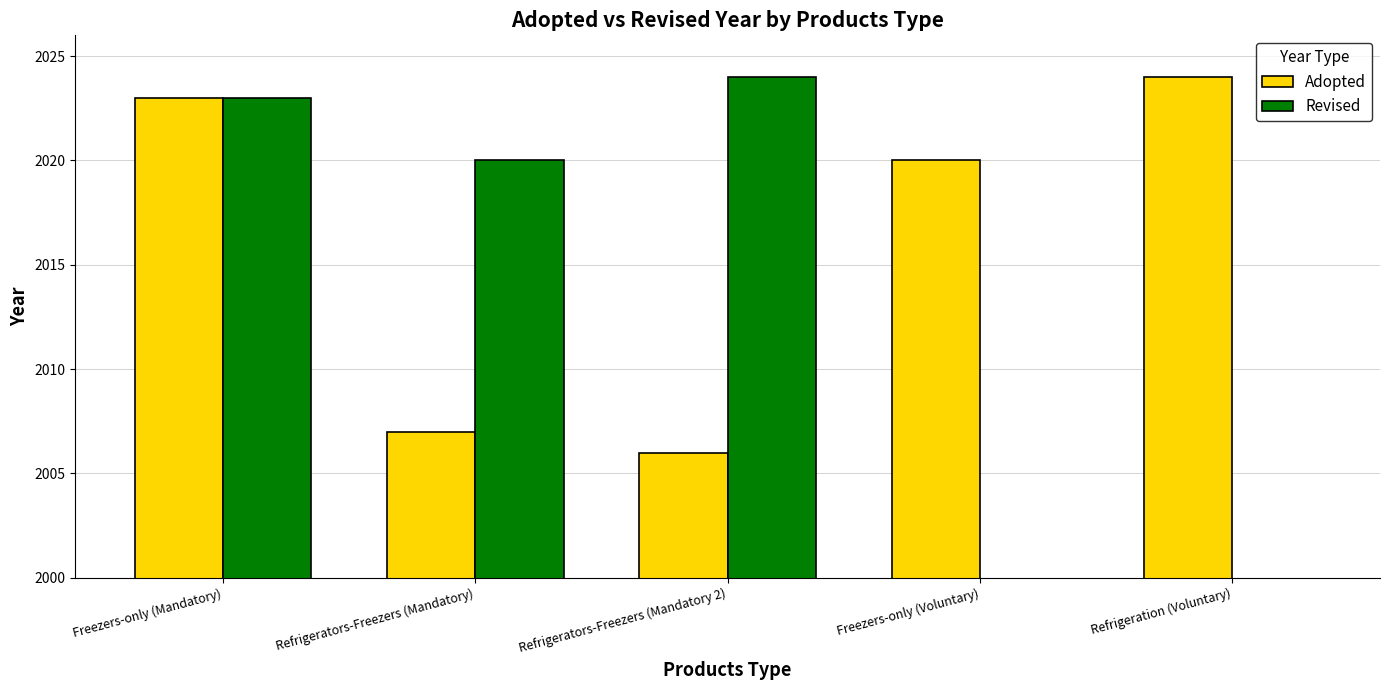

Reading left to right, transcribe all the data shown in this chart.

Adopted: Freezers-only (Mandatory)=2023	Refrigerators-Freezers (Mandatory)=2007	Refrigerators-Freezers (Mandatory 2)=2006	Freezers-only (Voluntary)=2020	Refrigeration (Voluntary)=2024
Revised: Freezers-only (Mandatory)=2023	Refrigerators-Freezers (Mandatory)=2020	Refrigerators-Freezers (Mandatory 2)=2024	Freezers-only (Voluntary)=0	Refrigeration (Voluntary)=0